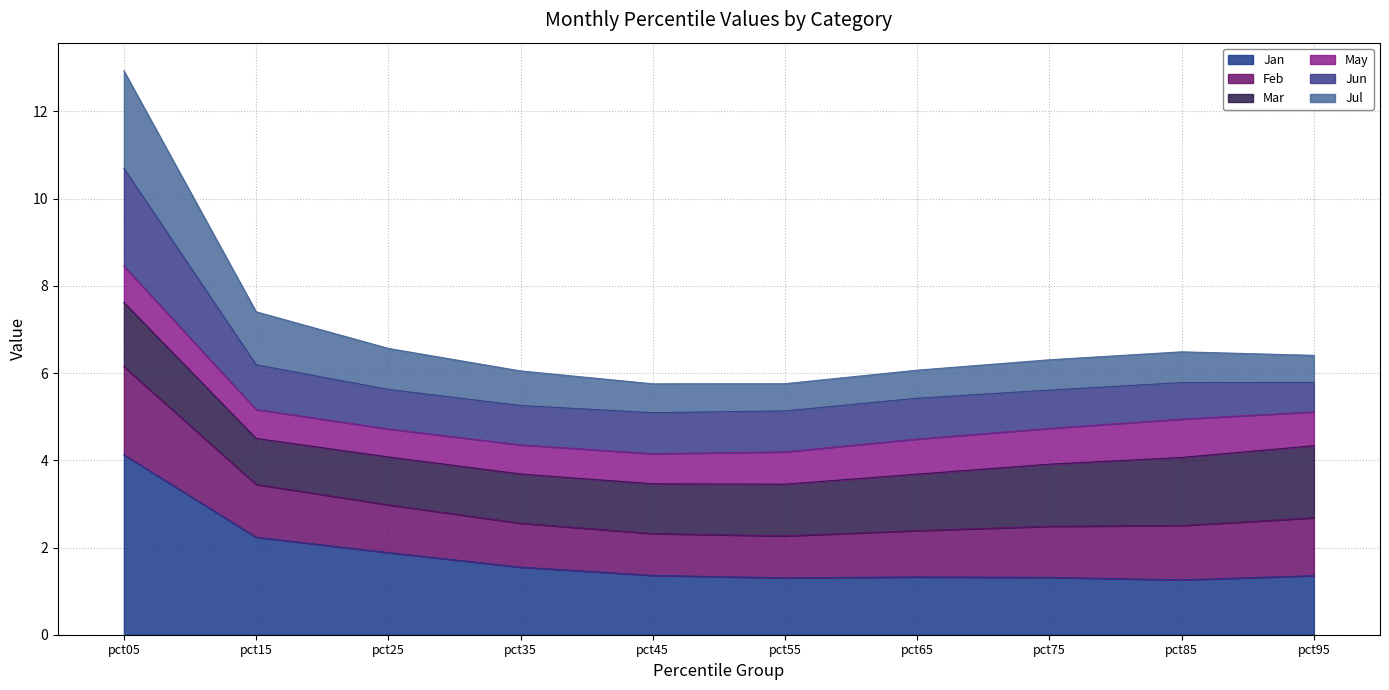

What is the total value across all series at pct05?

12.9